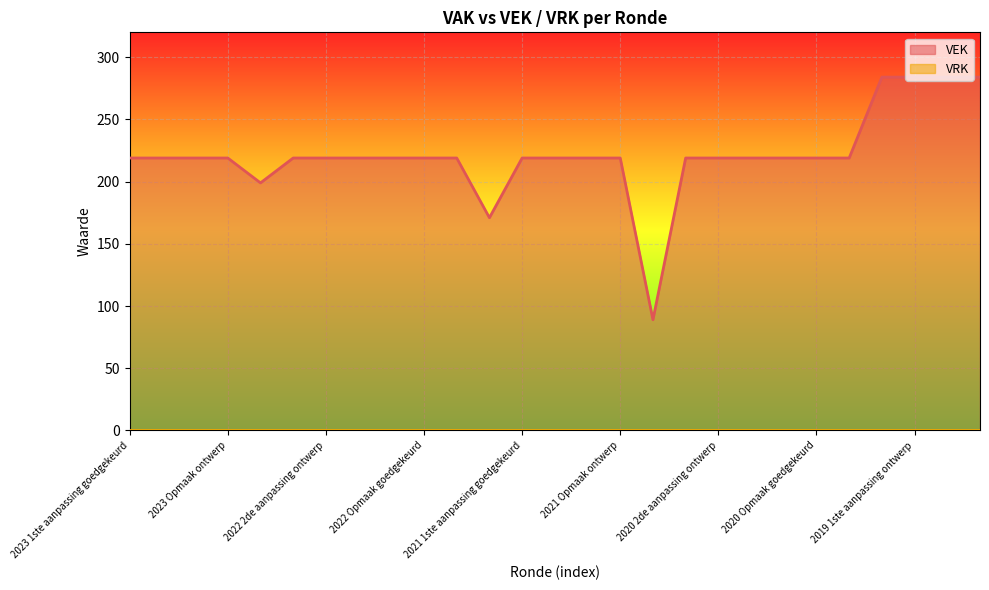

What is the difference between the maximum and minimum values?

195